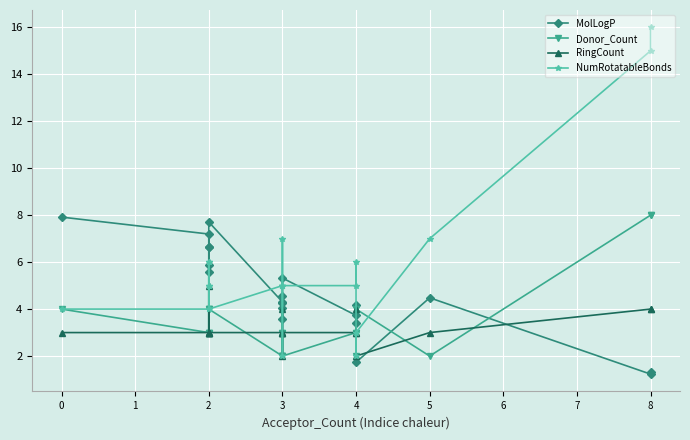

Reading left to right, what are all the values shown in this chart?

MolLogP: 7.9	7.2	6.6	5.6	5.9	6.6	7.7	4.3	4.0	4.2	3.6	4.5	5.3	3.7	3.4	4.2	1.7	4.5	1.2	1.3
Donor_Count: 4.0	3.0	4.0	3.0	3.0	4.0	4.0	2.0	2.0	3.0	3.0	2.0	2.0	3.0	3.0	2.0	4.0	2.0	8.0	8.0
RingCount: 3.0	3.0	5.0	3.0	3.0	3.0	3.0	3.0	4.0	3.0	3.0	2.0	3.0	3.0	3.0	4.0	2.0	3.0	4.0	4.0
NumRotatableBonds: 4.0	4.0	6.0	5.0	5.0	6.0	4.0	5.0	2.0	5.0	5.0	7.0	5.0	5.0	6.0	2.0	3.0	7.0	15.0	16.0